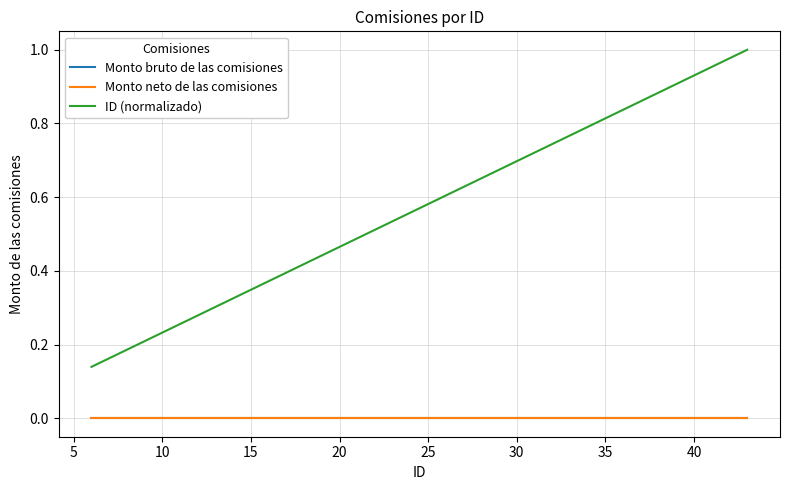

True or false: Monto neto de las comisiones has more than 0 points higher than both neighbors.

False